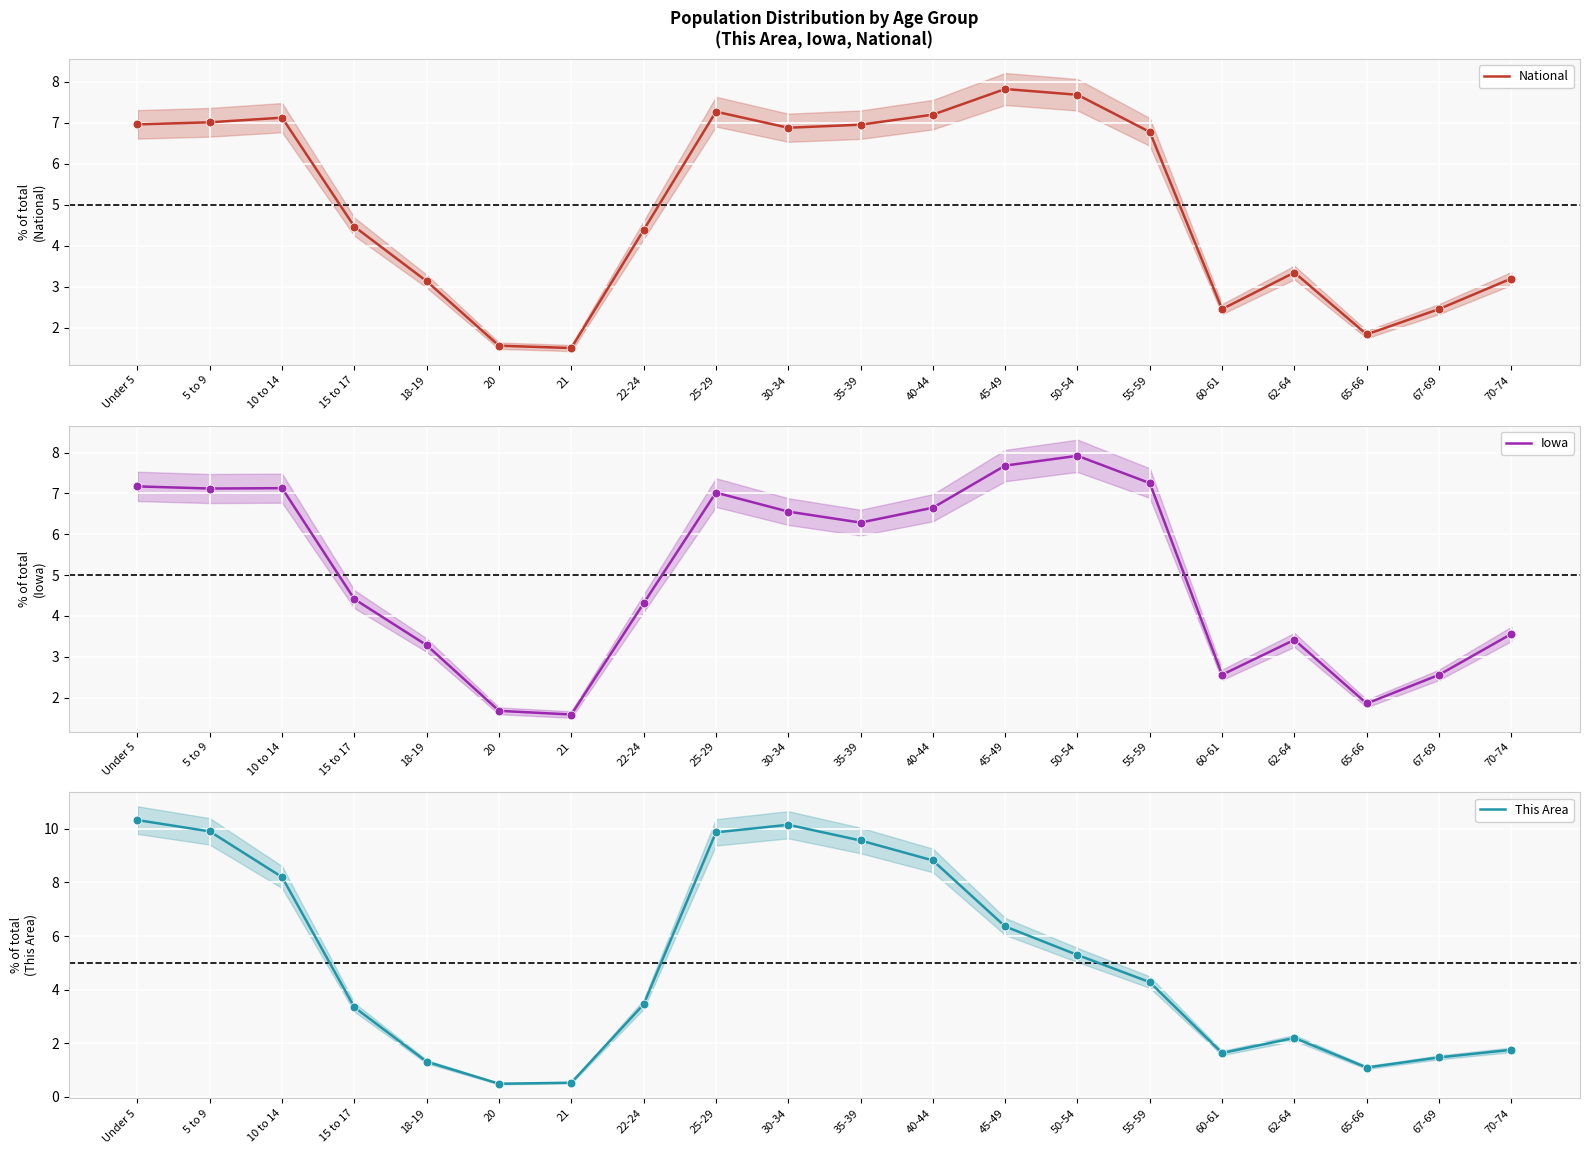

Which series contains the lowest Y value?

This Area